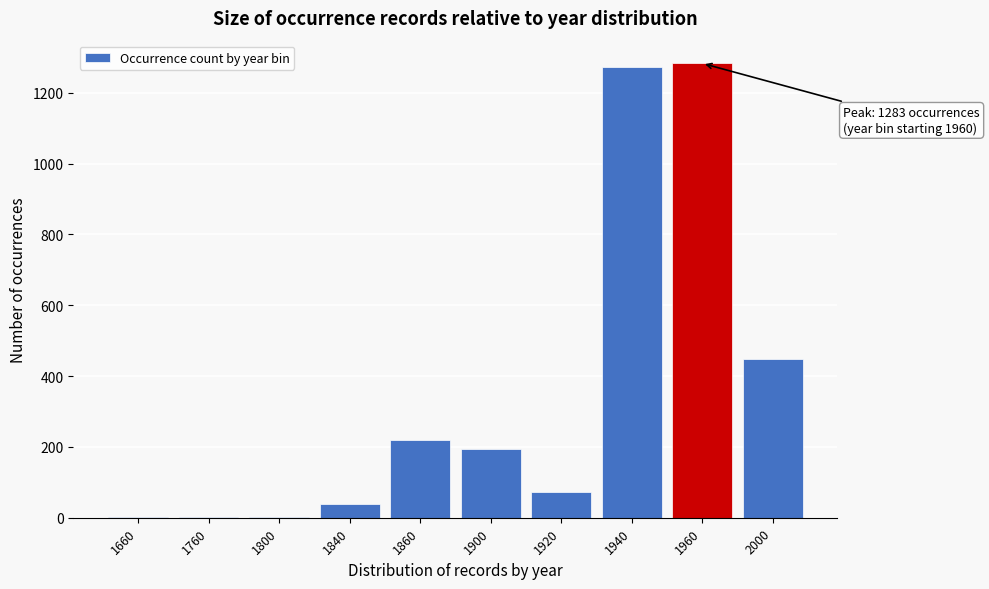

What is the sum of all values?

3532